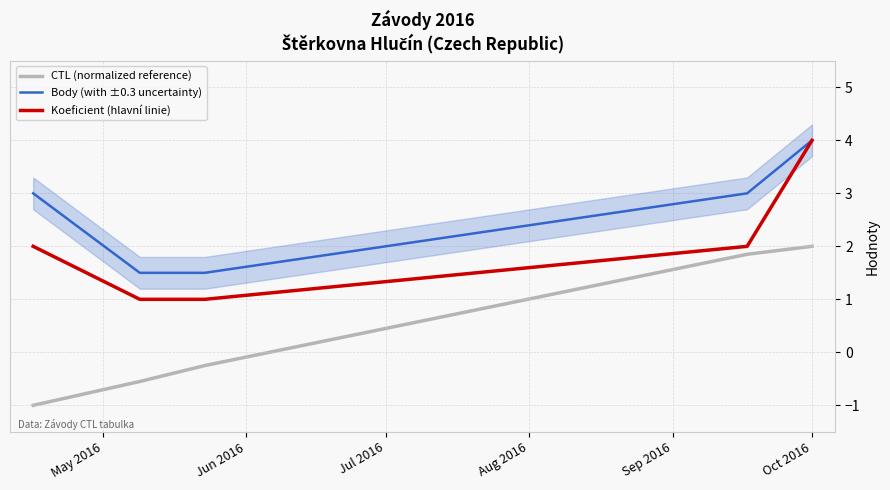

What is the minimum value for CTL (normalized reference)?

-1.0